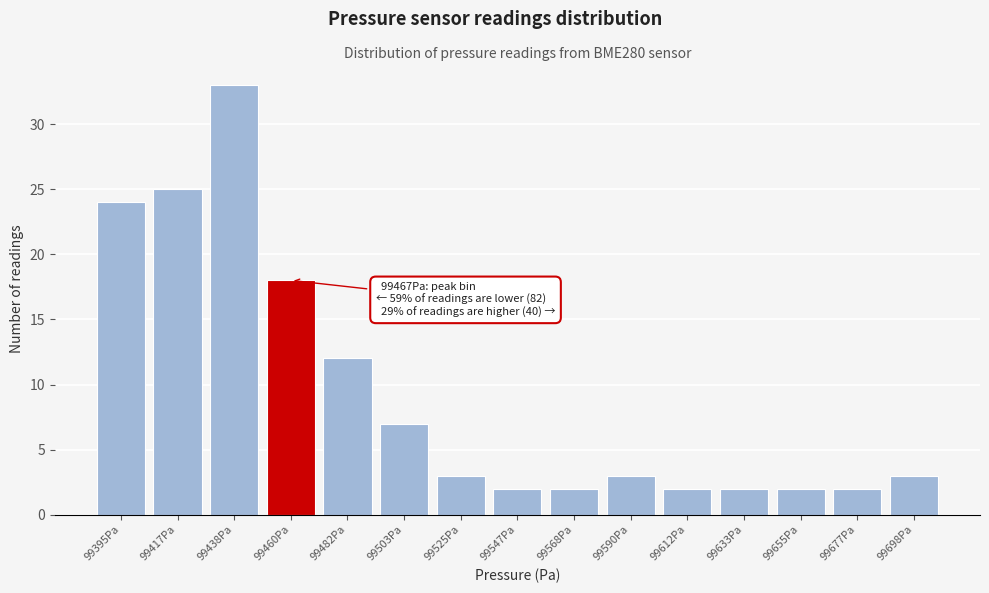

Reading left to right, transcribe all the data shown in this chart.

24	25	33	18	12	7	3	2	2	3	2	2	2	2	3